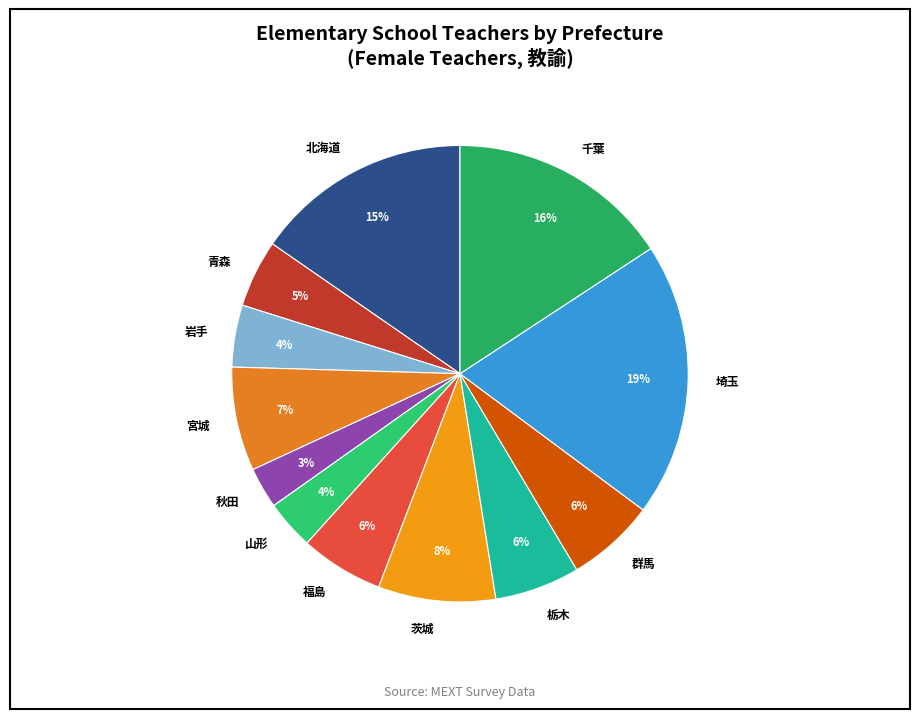

Which slice is the smallest?

秋田